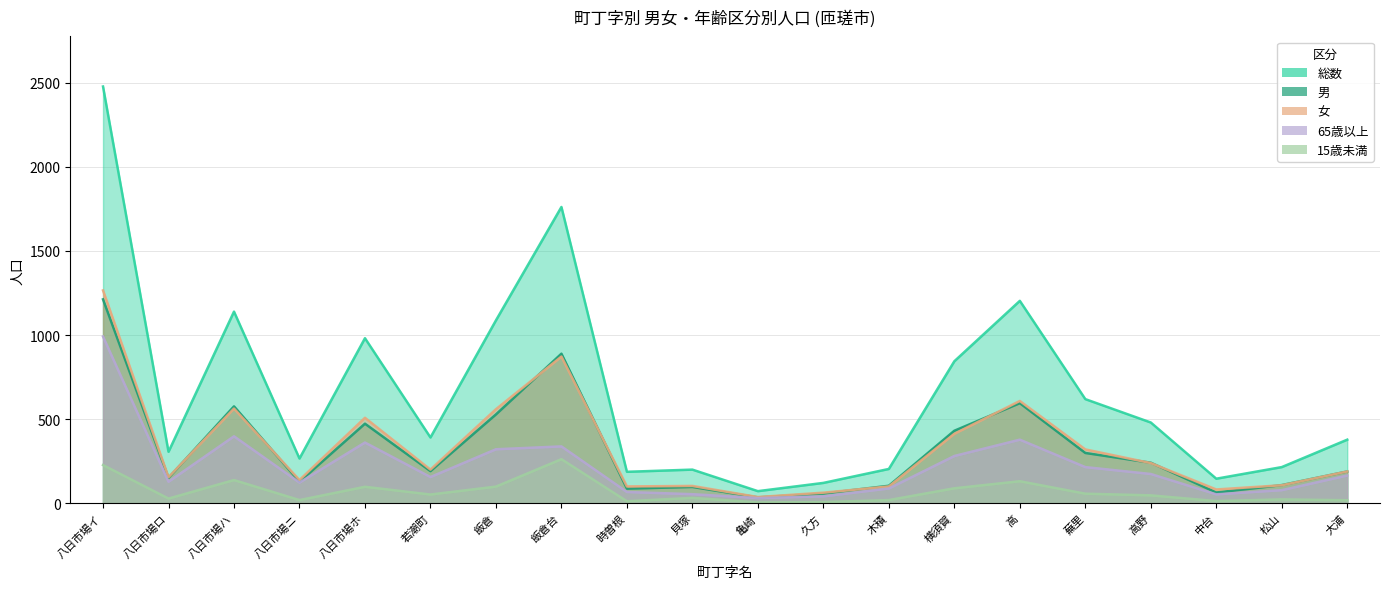

Reading left to right, transcribe all the data shown in this chart.

男: 八日市場イ=1212	八日市場ロ=151	八日市場ハ=576	八日市場ニ=128	八日市場ホ=473	若潮町=191	飯倉=528	飯倉台=889	時曽根=87	貝塚=97	亀崎=35	久方=58	木積=104	横須賀=431	高=595	蕪里=299	高野=241	中台=64	松山=108	大浦=189
総数: 八日市場イ=2477	八日市場ロ=306	八日市場ハ=1139	八日市場ニ=266	八日市場ホ=981	若潮町=391	飯倉=1087	飯倉台=1761	時曽根=187	貝塚=200	亀崎=72	久方=121	木積=204	横須賀=844	高=1203	蕪里=619	高野=480	中台=146	松山=215	大浦=378
女: 八日市場イ=1265	八日市場ロ=155	八日市場ハ=563	八日市場ニ=138	八日市場ホ=508	若潮町=200	飯倉=559	飯倉台=872	時曽根=100	貝塚=103	亀崎=37	久方=63	木積=100	横須賀=413	高=608	蕪里=320	高野=239	中台=82	松山=107	大浦=189
65歳以上: 八日市場イ=991	八日市場ロ=128	八日市場ハ=398	八日市場ニ=123	八日市場ホ=361	若潮町=156	飯倉=321	飯倉台=338	時曽根=67	貝塚=54	亀崎=31	久方=41	木積=88	横須賀=281	高=378	蕪里=215	高野=174	中台=53	松山=78	大浦=165
15歳未満: 八日市場イ=227	八日市場ロ=28	八日市場ハ=138	八日市場ニ=19	八日市場ホ=98	若潮町=52	飯倉=99	飯倉台=262	時曽根=12	貝塚=32	亀崎=5	久方=7	木積=19	横須賀=89	高=131	蕪里=57	高野=47	中台=13	松山=23	大浦=18